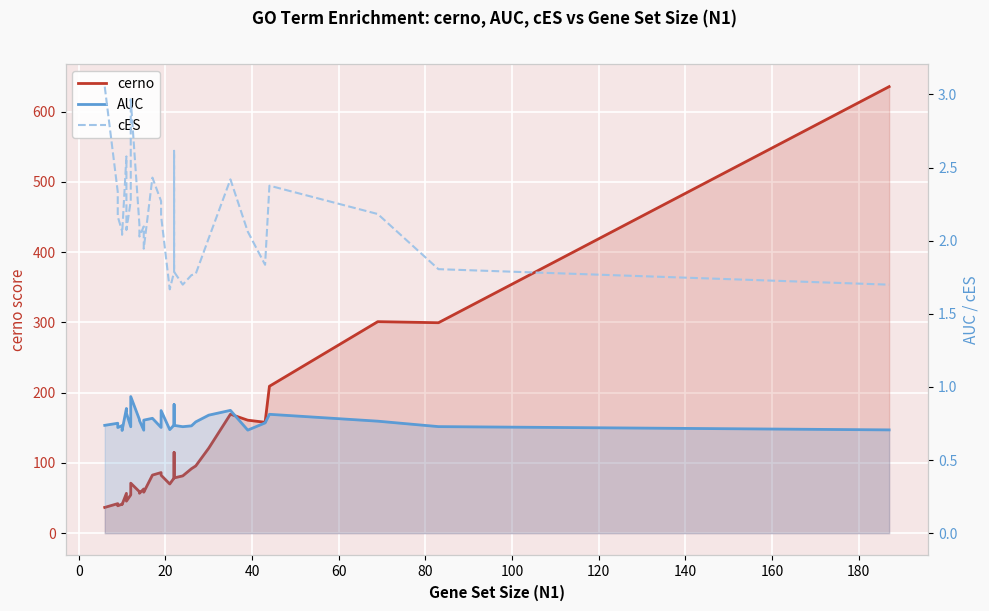

True or false: cES and AUC intersect in this chart.

False